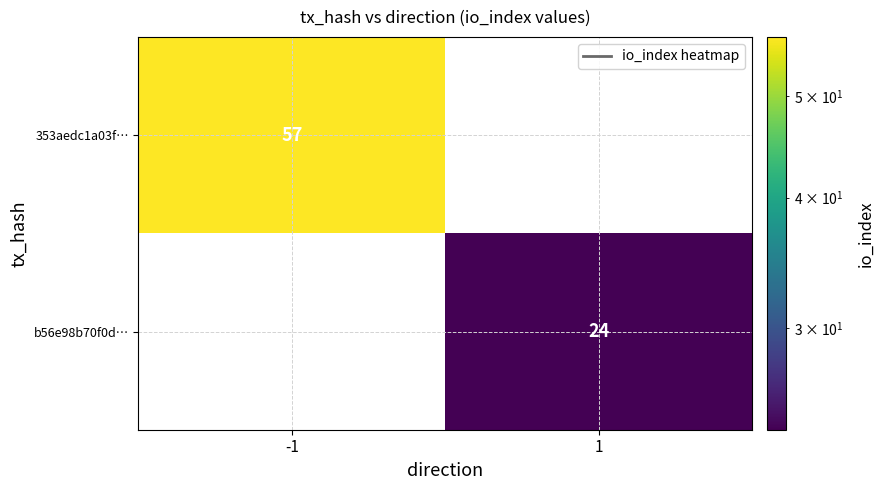

The 353aedc1a03f… series shows 57 at -1. True or false?

True